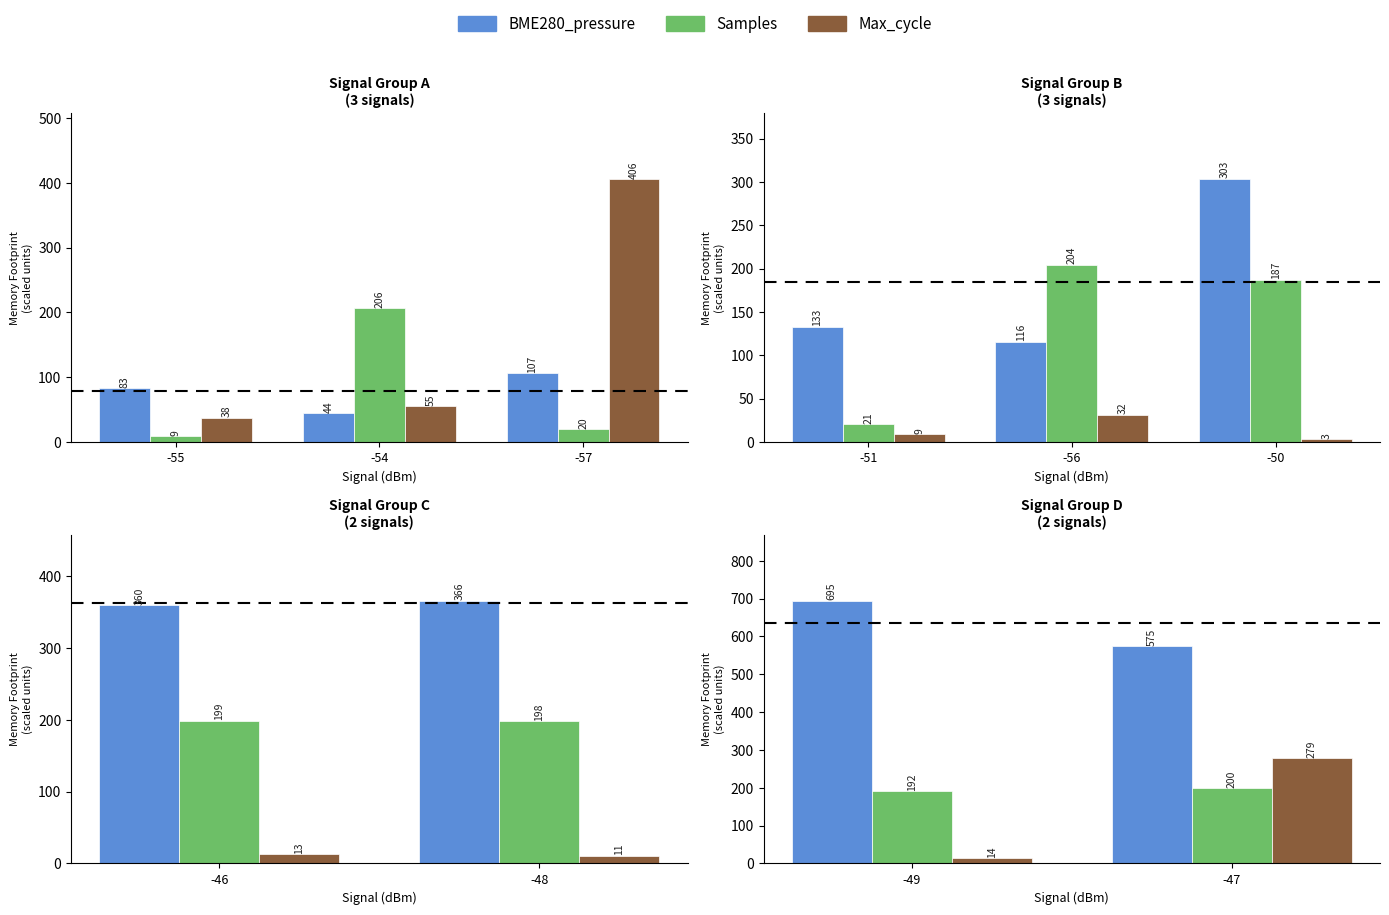

What is the value of the Samples bar at the 2nd from the left?

199.7